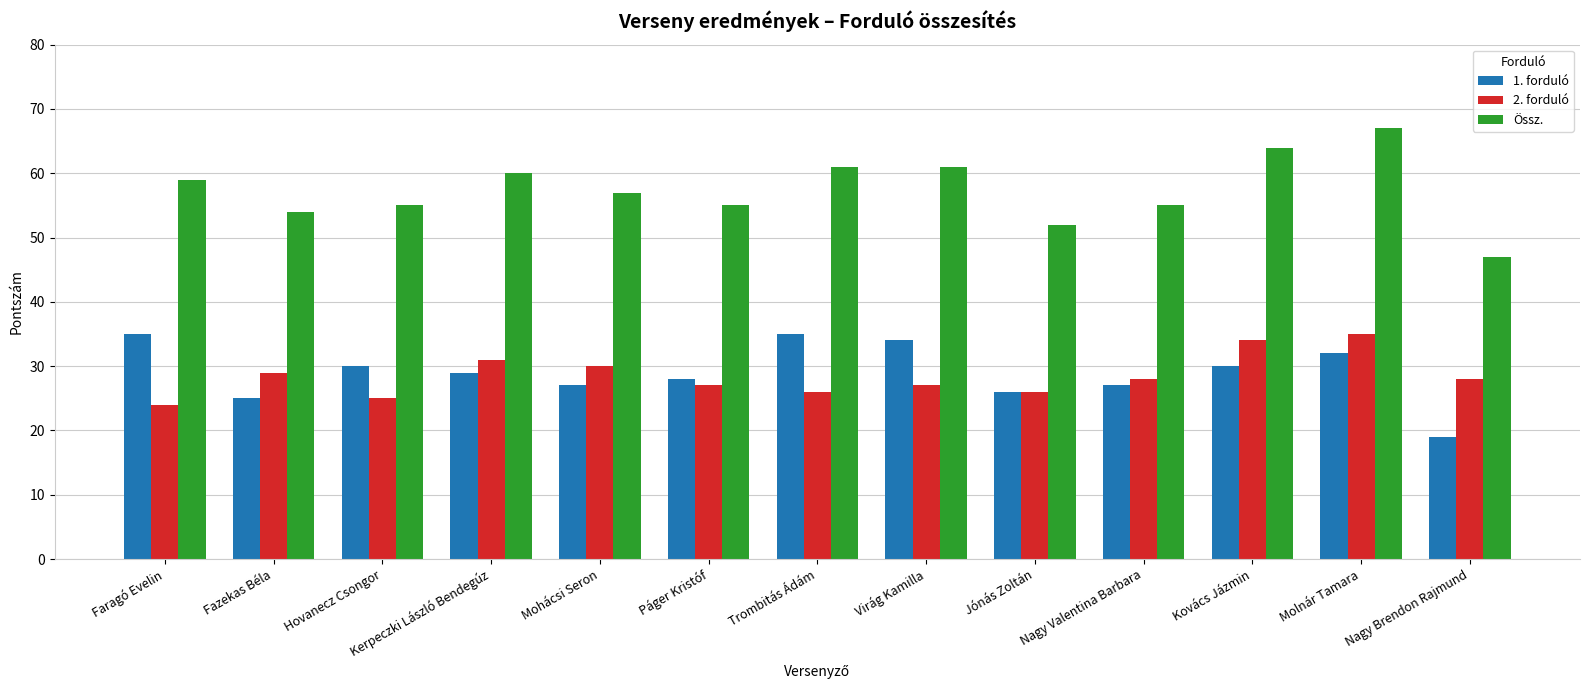

The Össz. series shows 54 at Fazekas Béla. True or false?

True